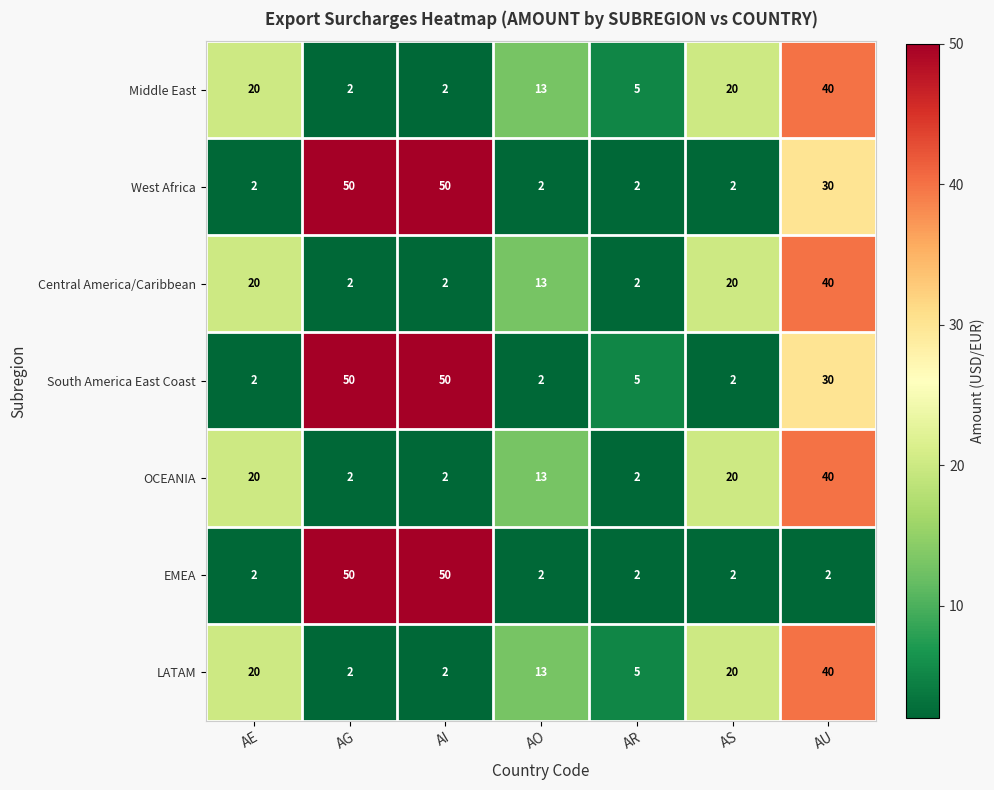

What is the spread (max minus min) of values at AI?

48